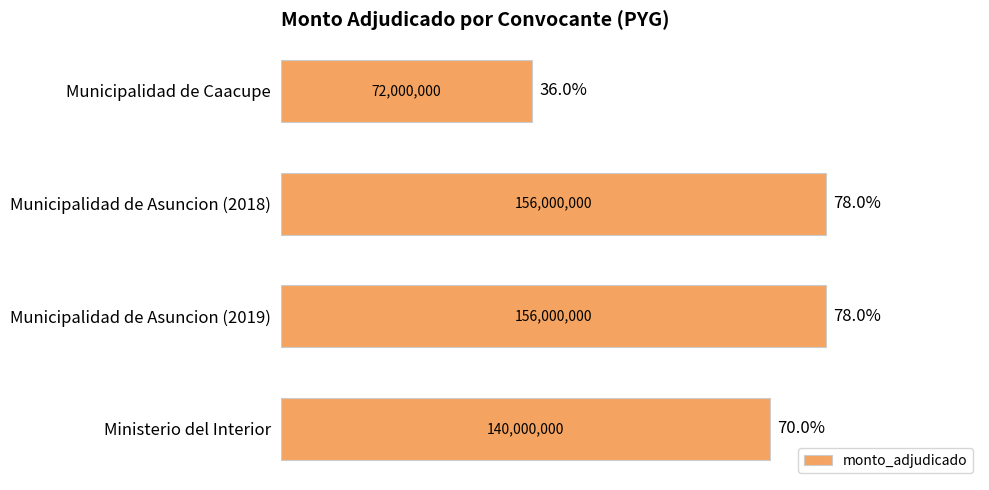

The value at Municipalidad de Caacupe is 24190358. True or false?

False